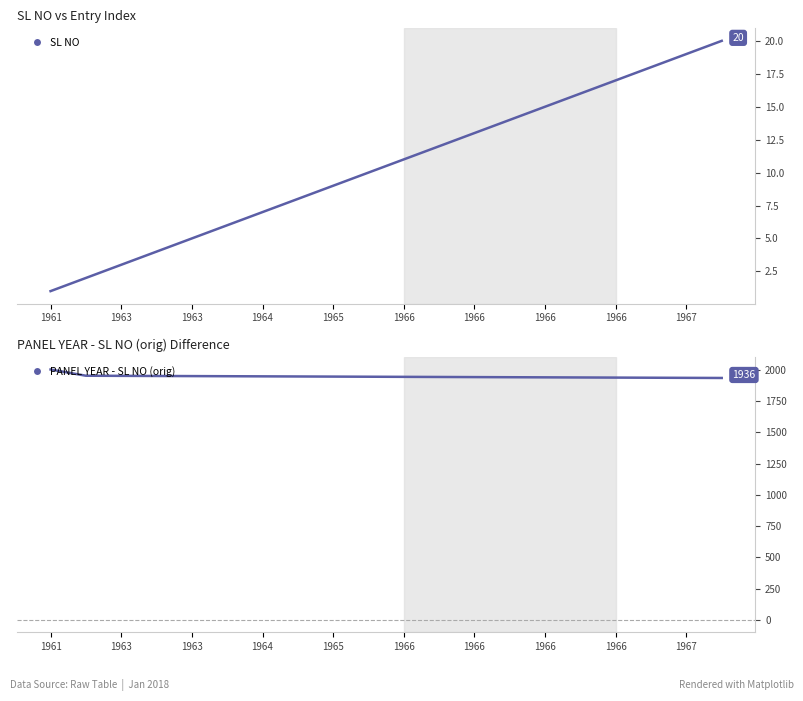

Does the chart have visible grid lines?

No